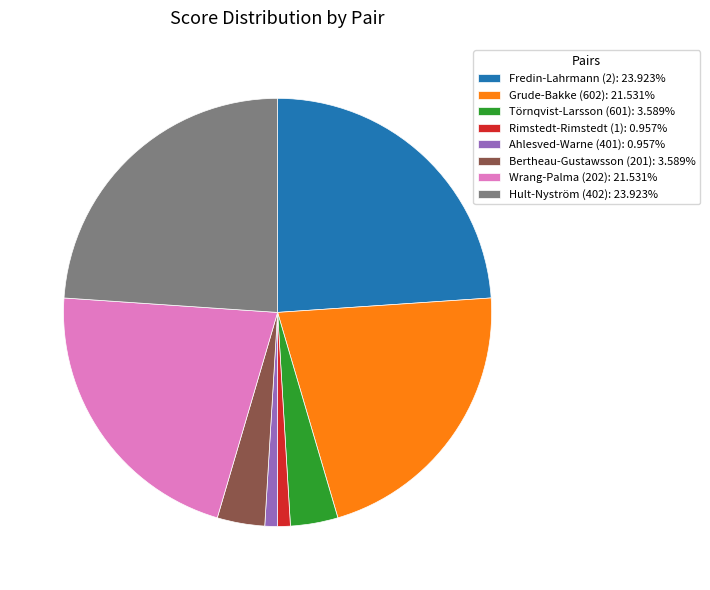

Approximately how many times larger is the value at Hult-Nyström (402): 23.923% compared to Fredin-Lahrmann (2): 23.923%?

1.0